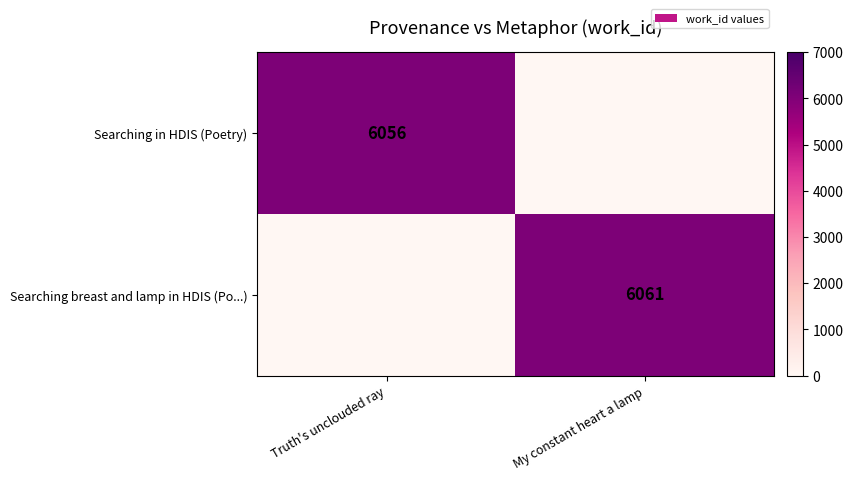

Which has a higher value, My constant heart a lamp or Truth's unclouded ray?

Truth's unclouded ray